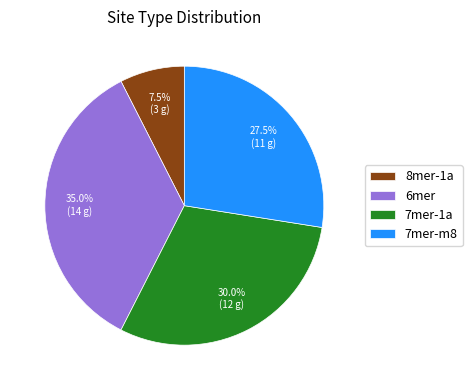

How many segments does this pie chart have?

4